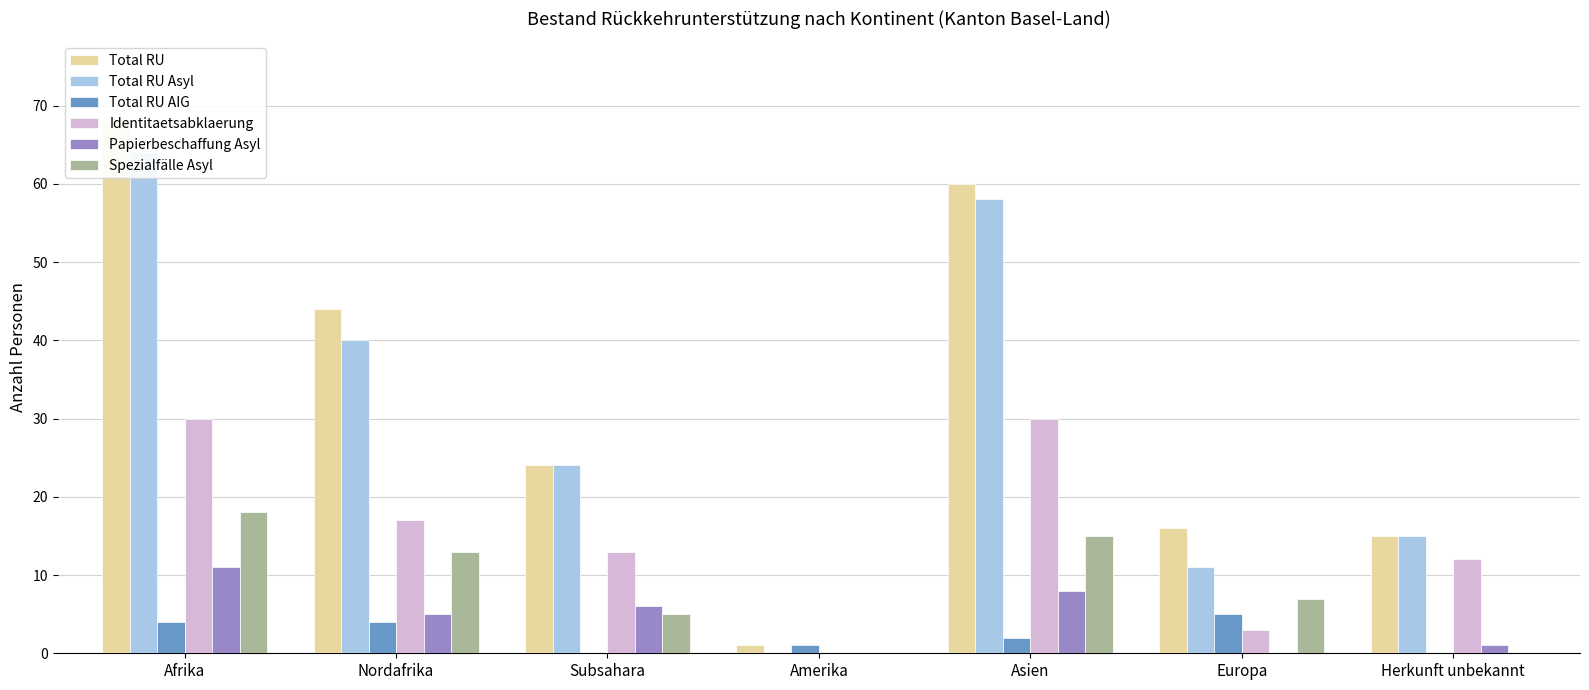

Is it true that Total RU equals 46 at Afrika?

False